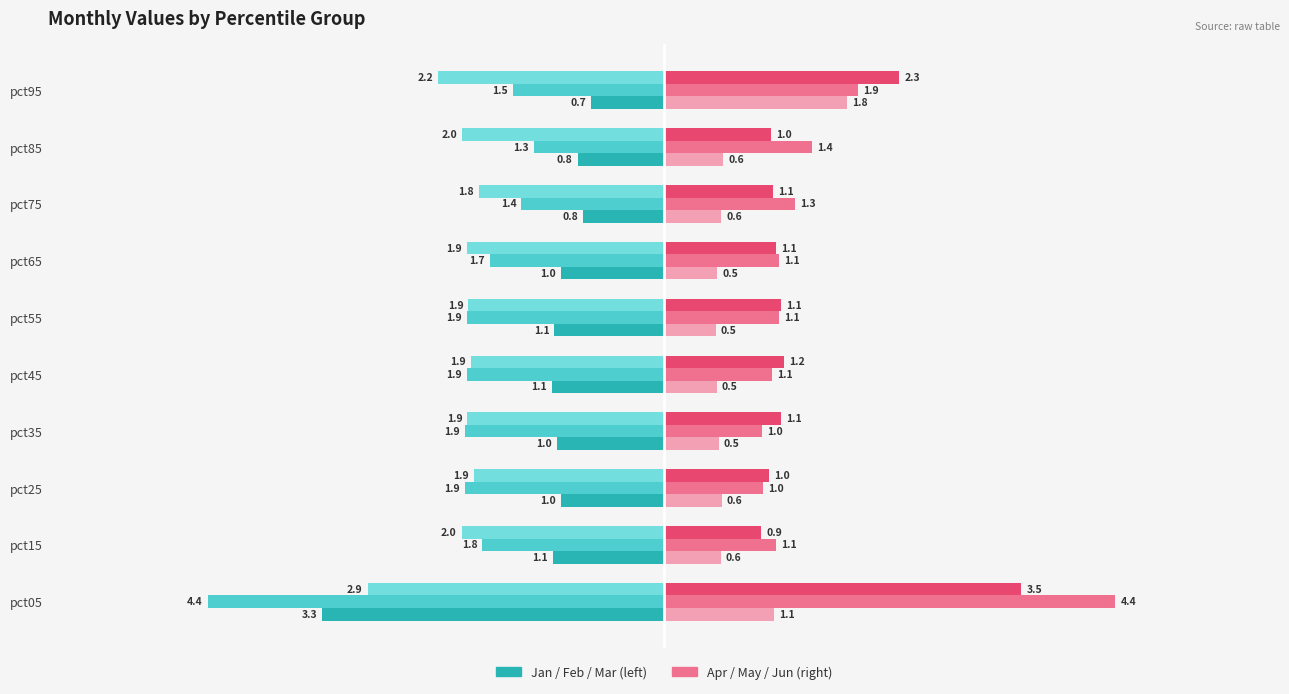

Which label corresponds to the smallest value in the chart?

pct05